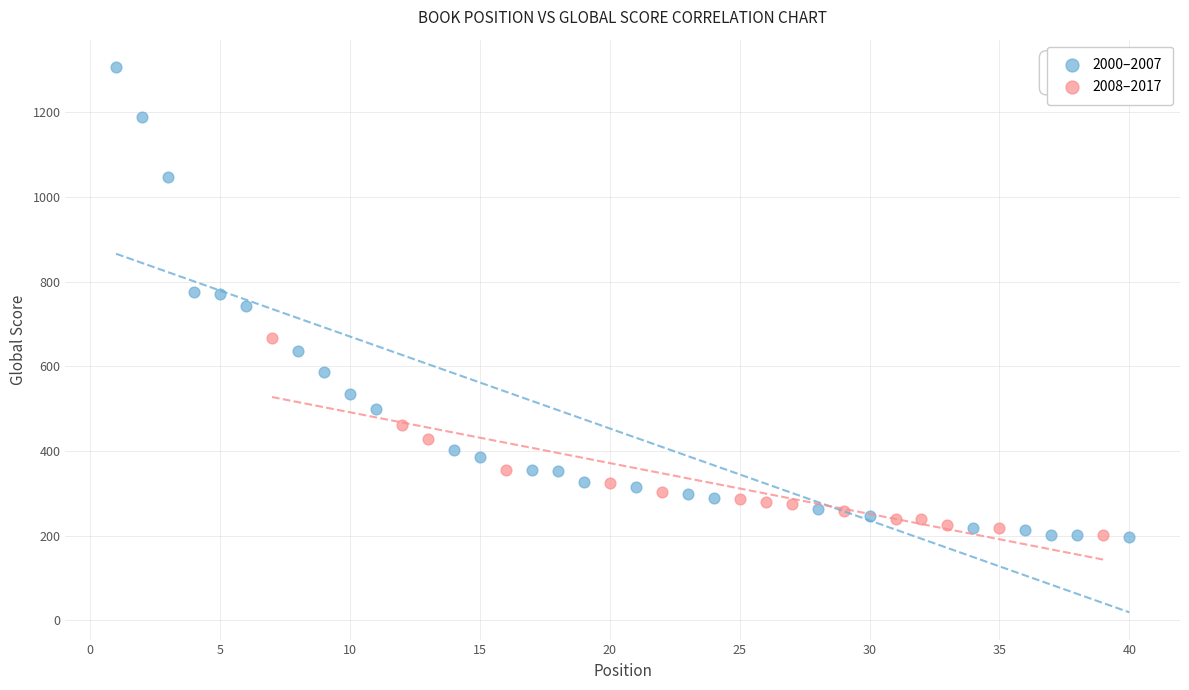

Which series has the largest Y range (max minus min)?

2000–2007